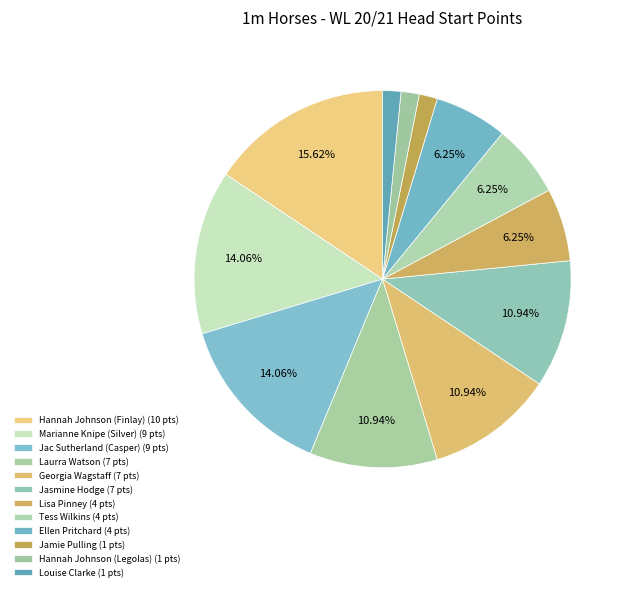

How many segments does this pie chart have?

12